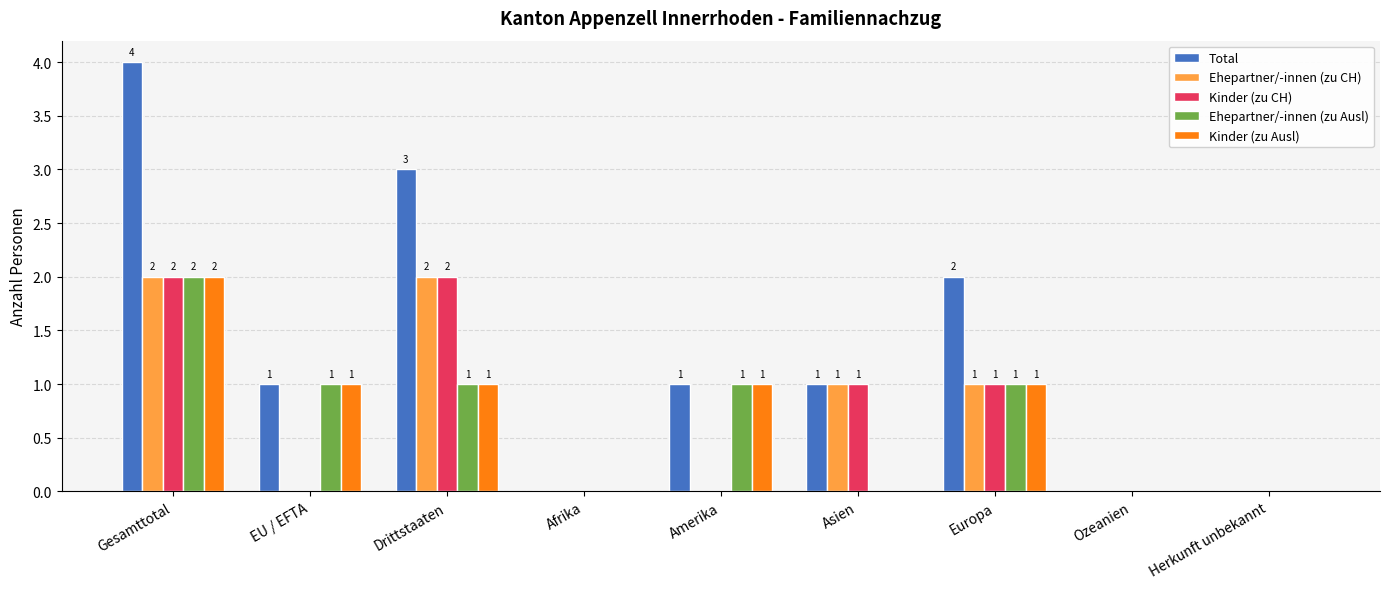

At which category is the sum across all series the highest?

Gesamttotal